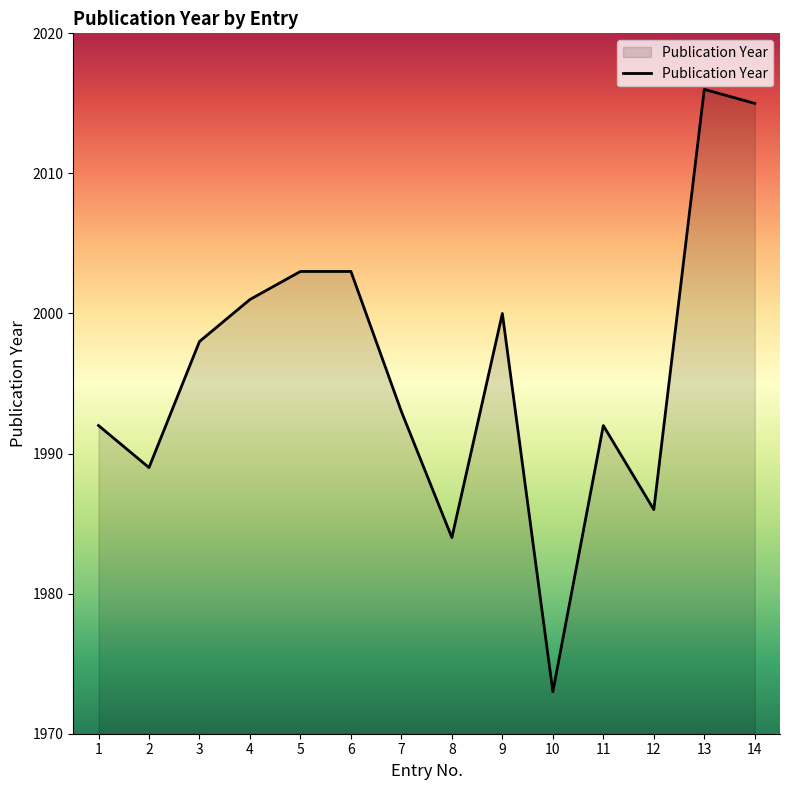

At which category does the chart reach its peak across all series?

13